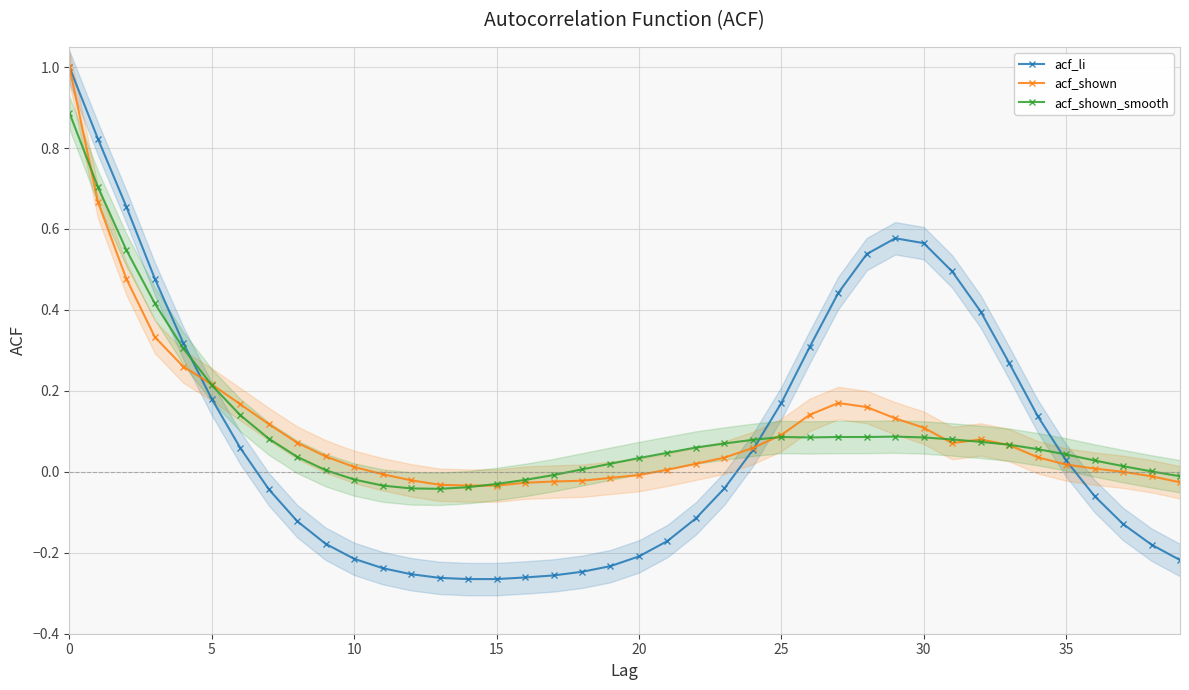

What is the maximum value for acf_li?

1.0